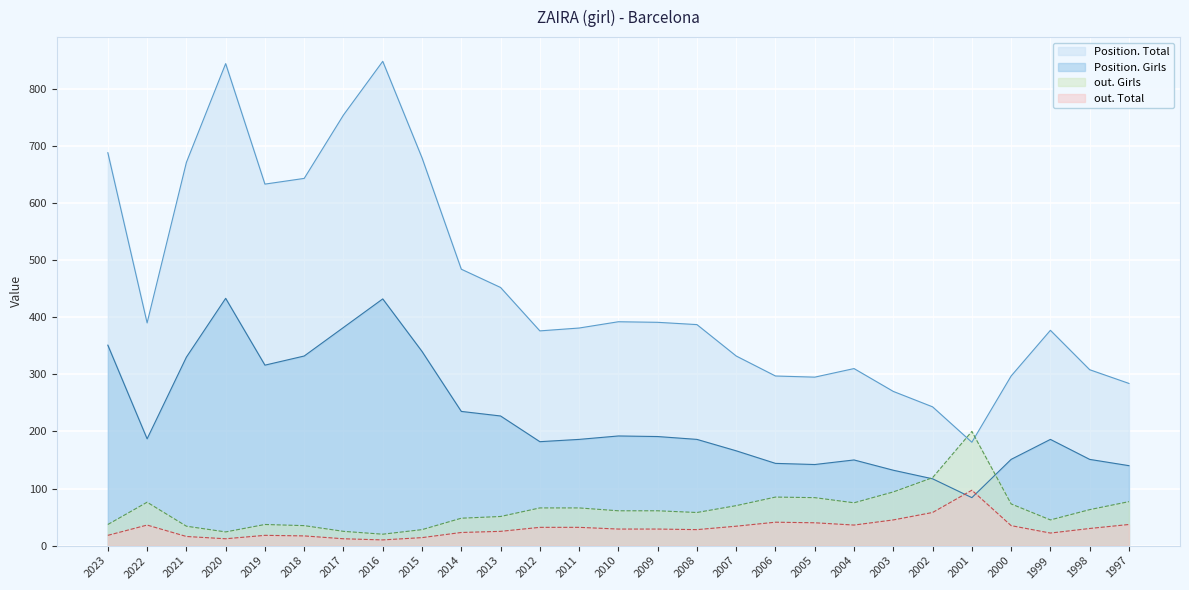

What is the sum of all Position. Total values?

12207